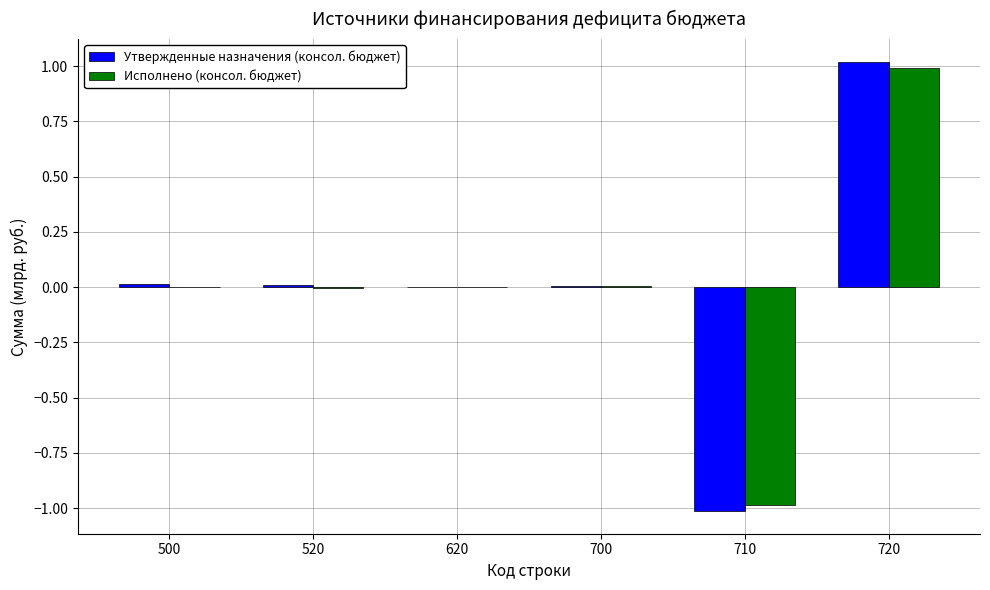

At which category does the chart reach its peak across all series?

720